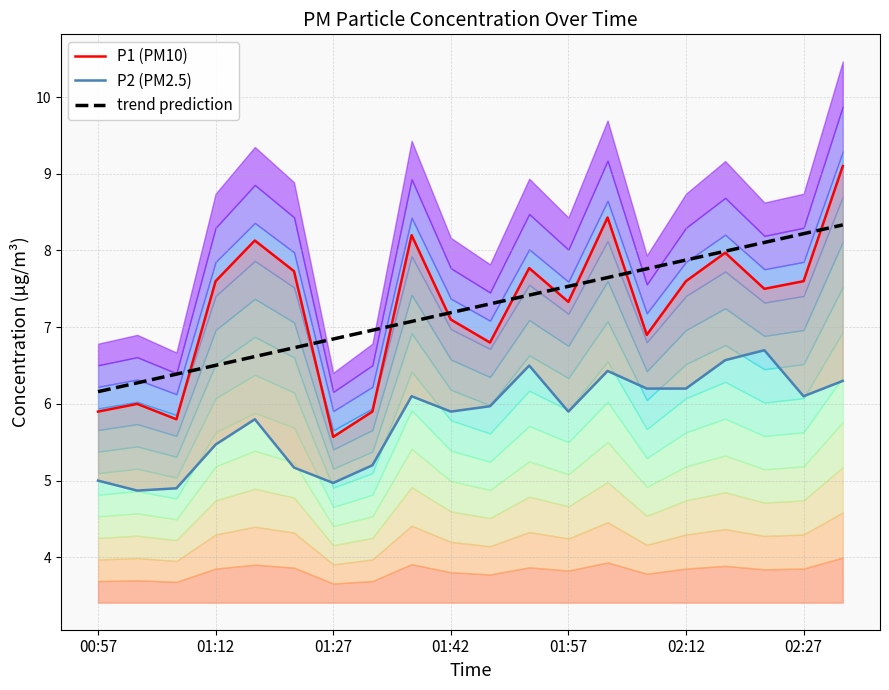

What is the lowest value of the trend prediction series?

6.2